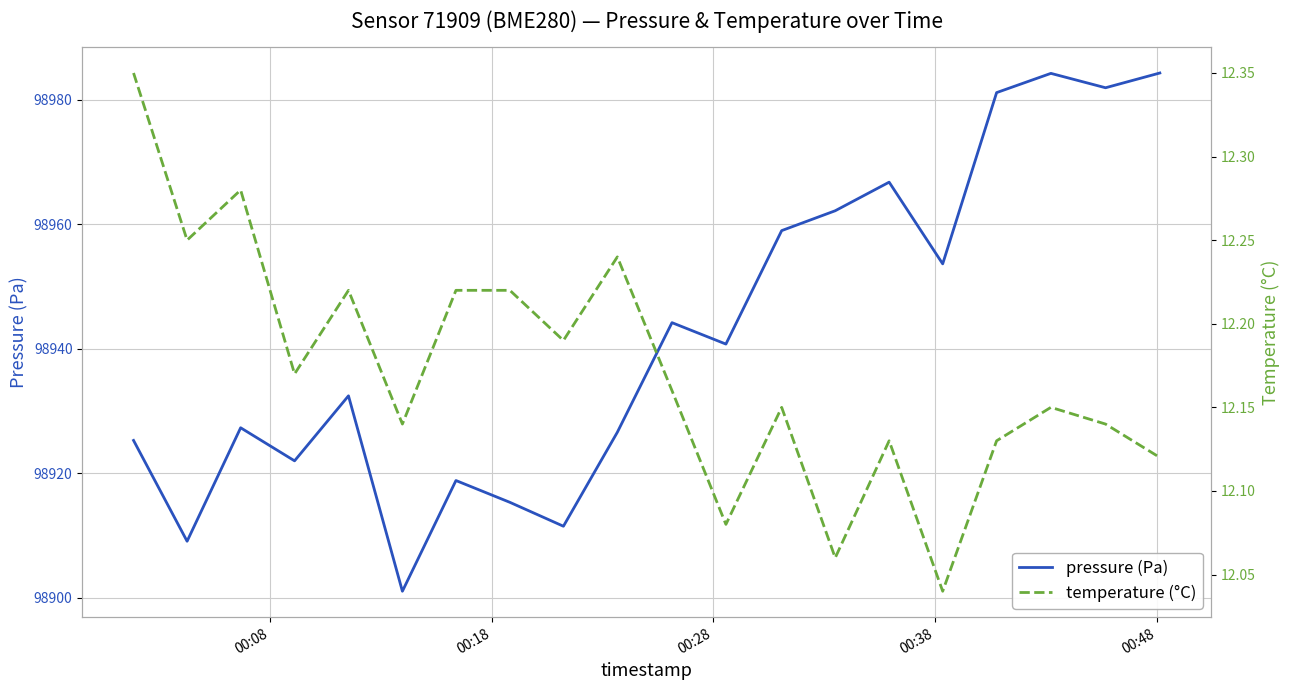

What is the minimum value for pressure (Pa)?

98901.1